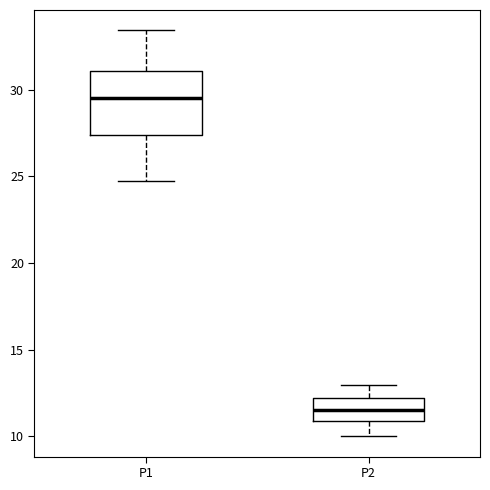

Which box's median line is the lowest?

P2